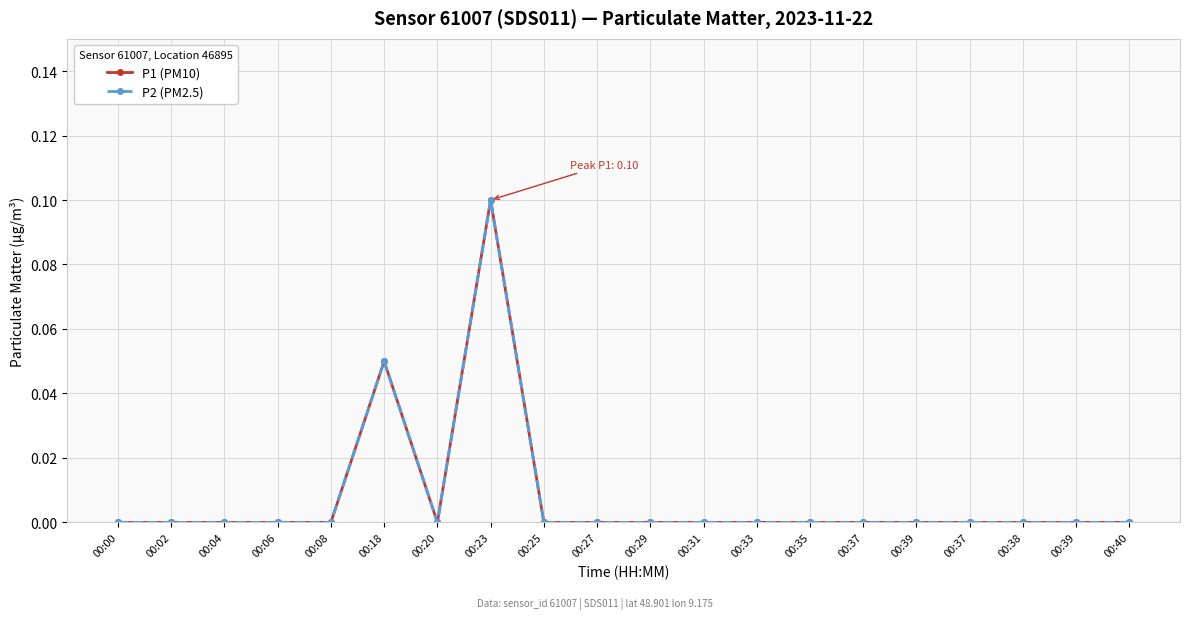

Reading left to right, list all the values displayed in this chart.

P1 (PM10): 00:00=0.0	00:02=0.0	00:04=0.0	00:06=0.0	00:08=0.0	00:18=0.1	00:20=0.0	00:23=0.1	00:25=0.0	00:27=0.0	00:29=0.0	00:31=0.0	00:33=0.0	00:35=0.0	00:37=0.0	00:39=0.0	00:37=0.0	00:38=0.0	00:39=0.0	00:40=0.0
P2 (PM2.5): 00:00=0.0	00:02=0.0	00:04=0.0	00:06=0.0	00:08=0.0	00:18=0.1	00:20=0.0	00:23=0.1	00:25=0.0	00:27=0.0	00:29=0.0	00:31=0.0	00:33=0.0	00:35=0.0	00:37=0.0	00:39=0.0	00:37=0.0	00:38=0.0	00:39=0.0	00:40=0.0